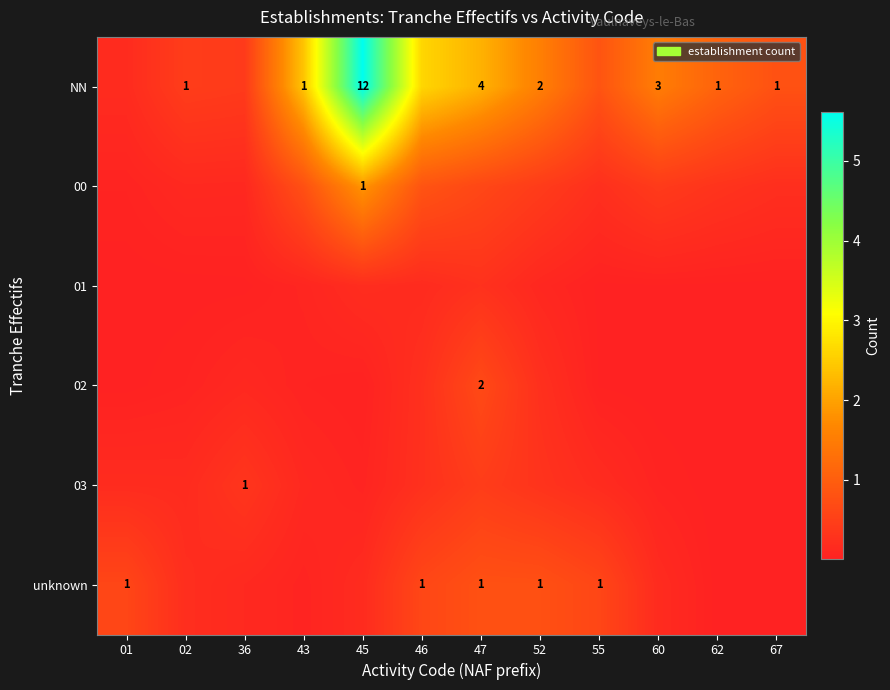

What is the total value across all series at 01?

1.0